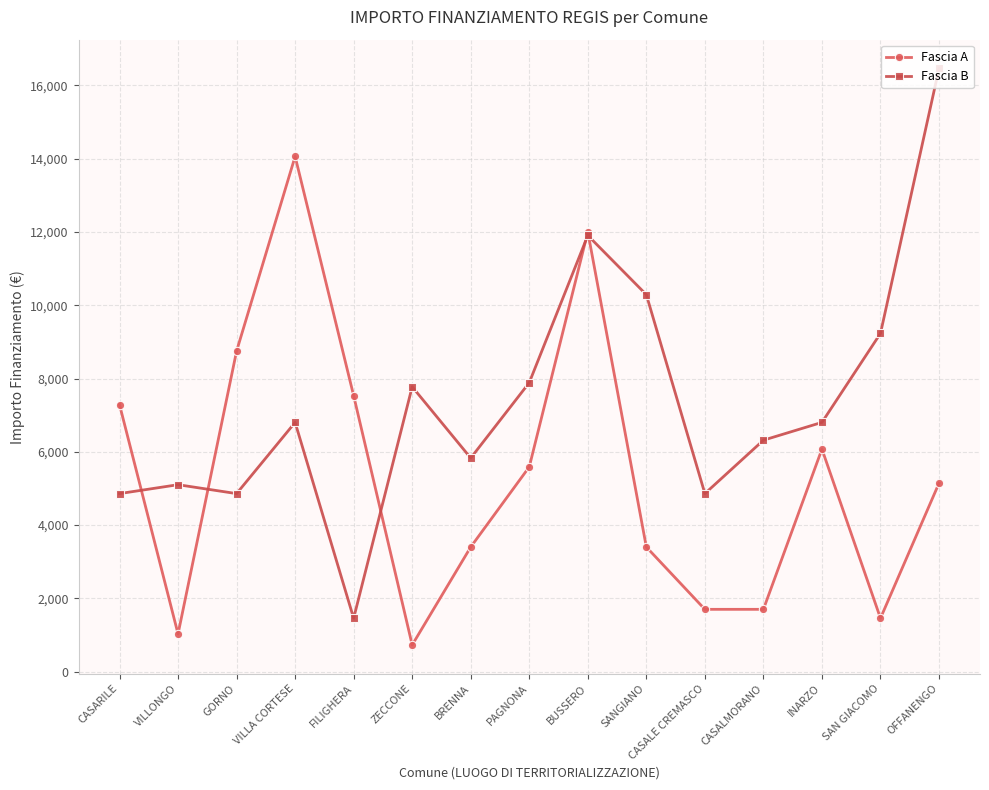

What is the label of the 6th point from the right?

SANGIANO